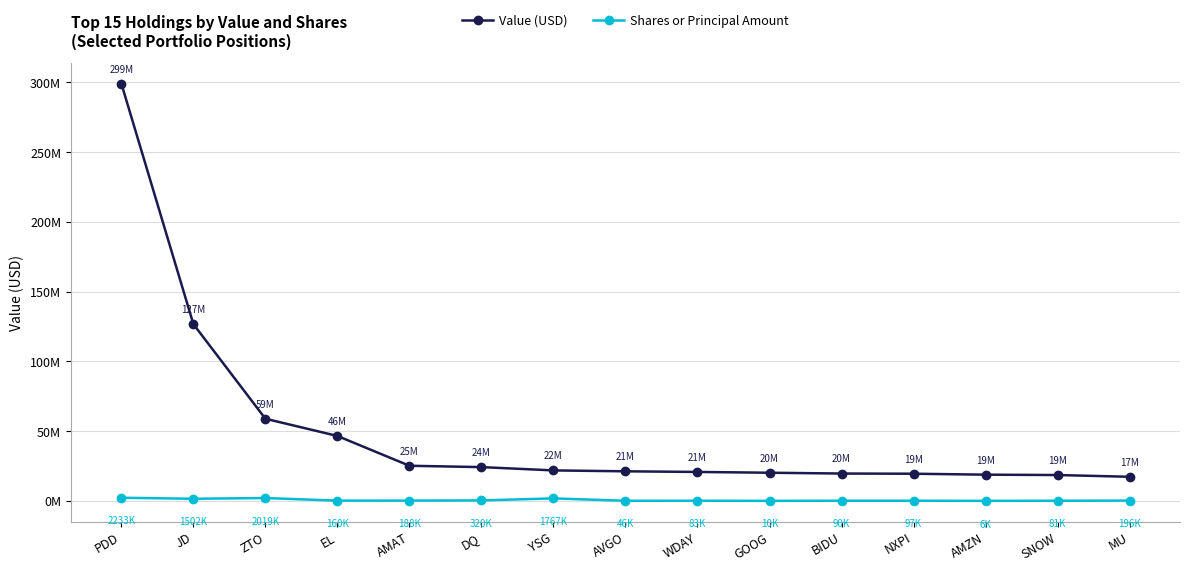

True or false: Value (USD) and Shares or Principal Amount cross at least once.

False